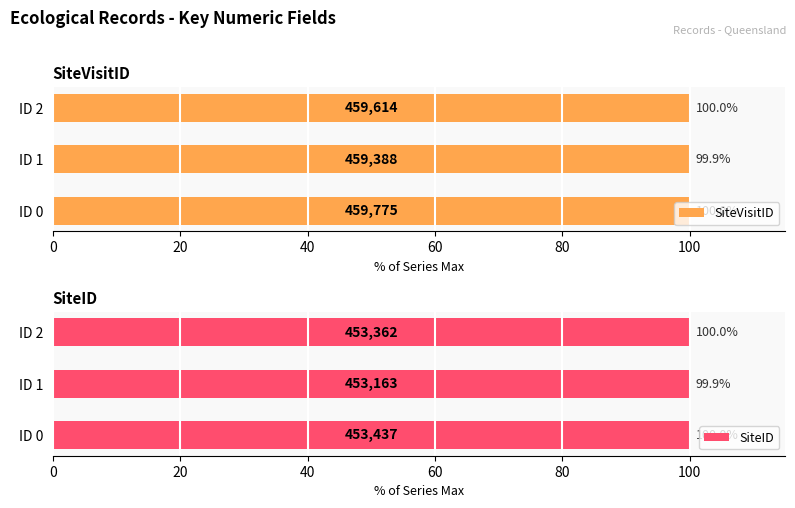

The value of SiteVisitID at ID 0 is 176.0. True or false?

False